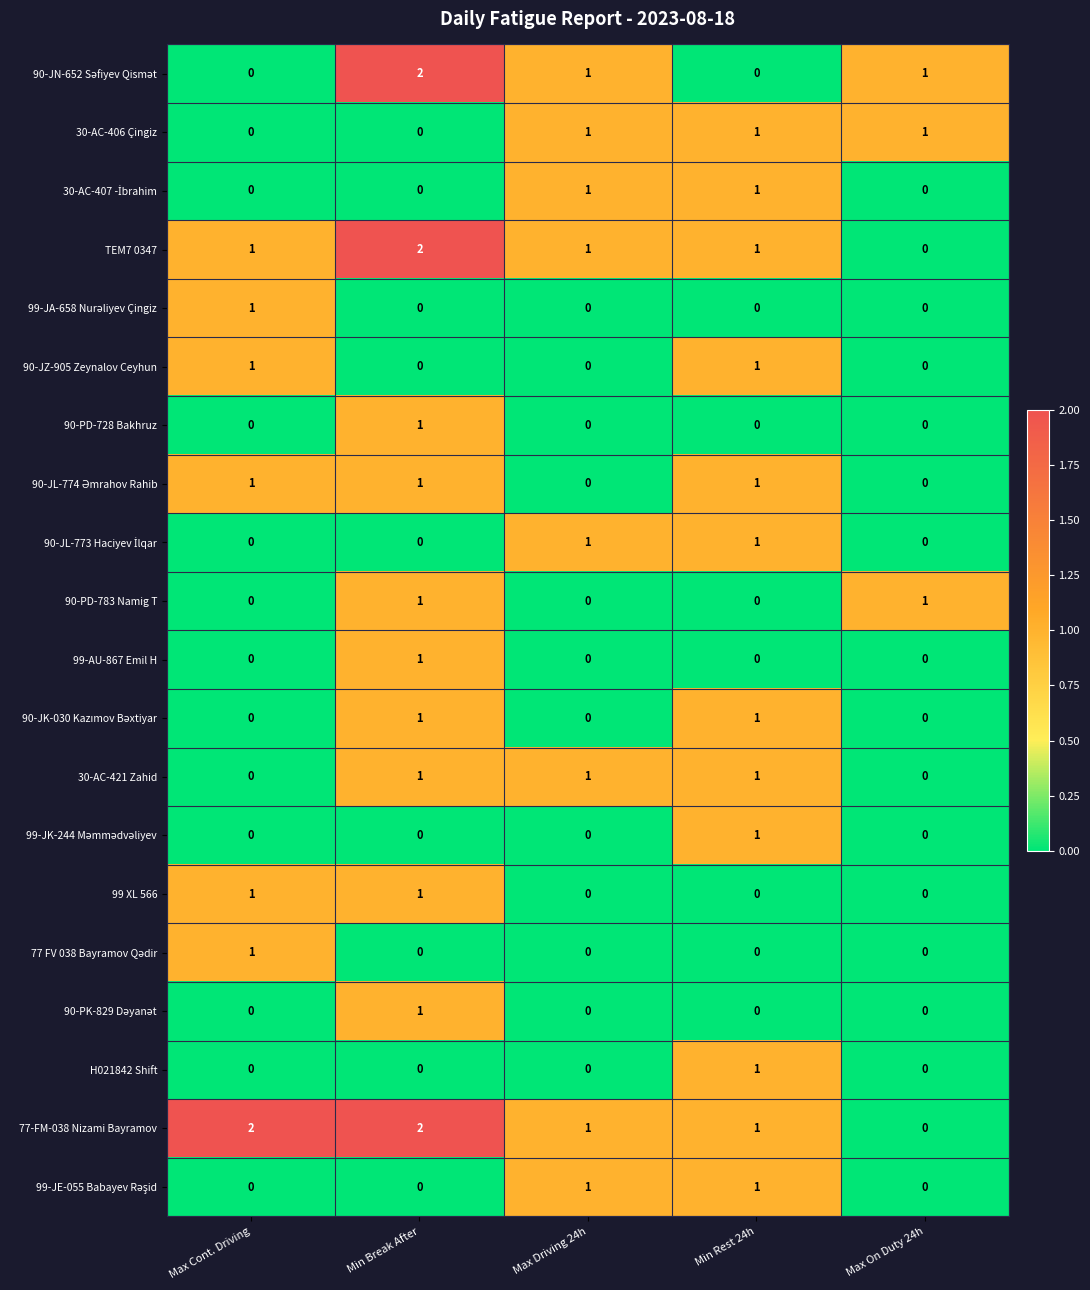

At which category is the sum across all series the highest?

Min Break After